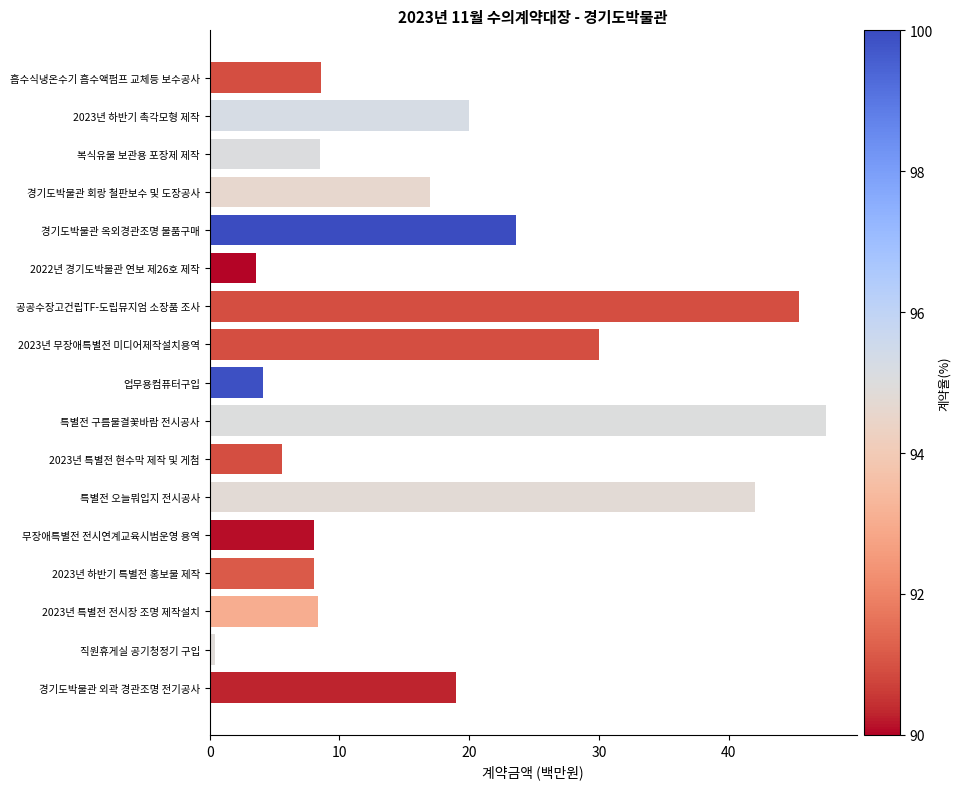

What is the average value?

17.6